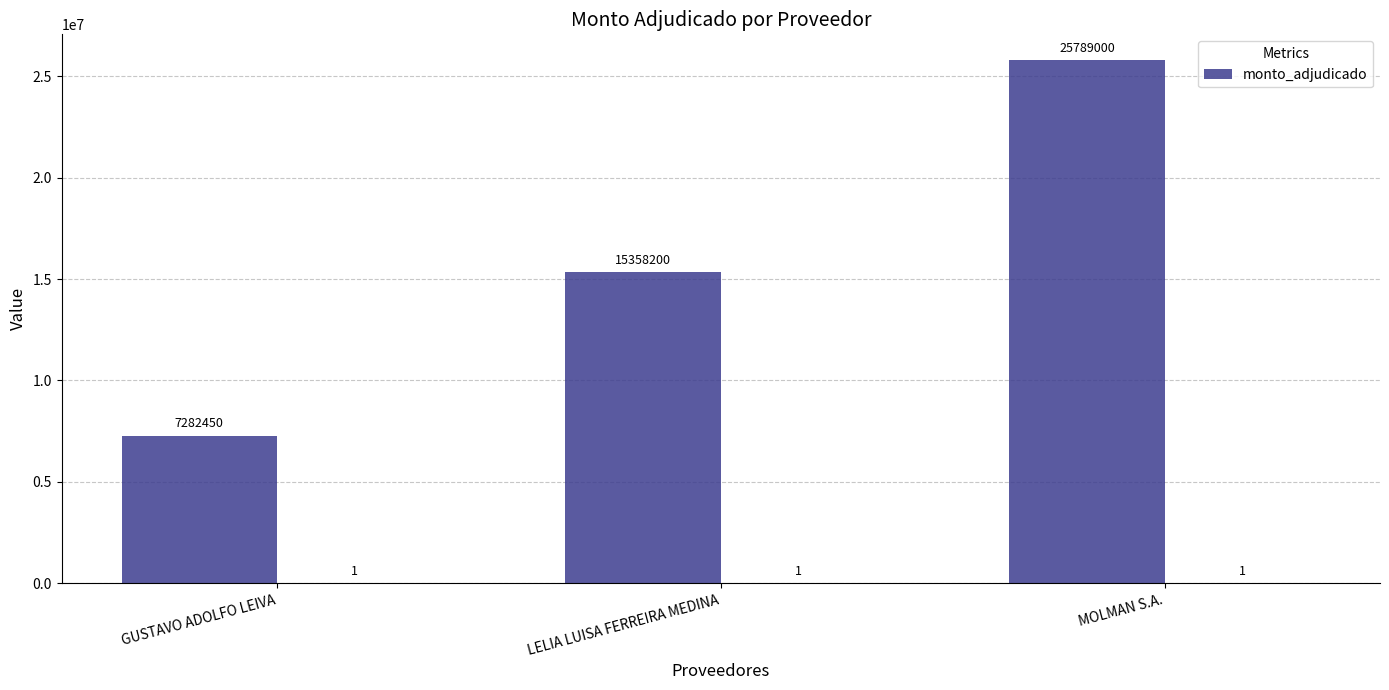

How many distinct data groups are displayed?

1